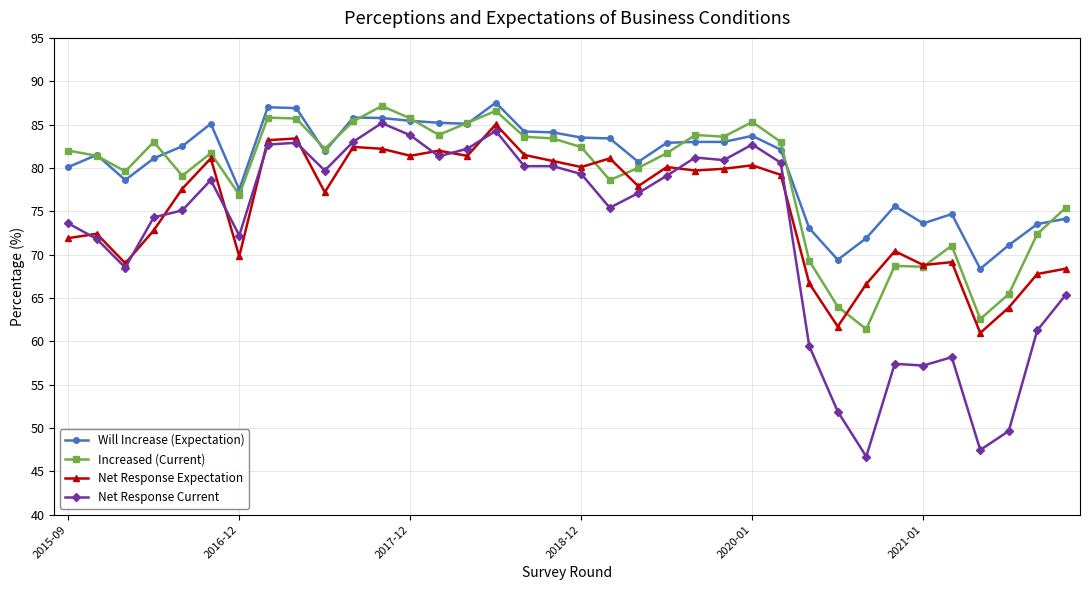

True or false: Will Increase (Expectation) has more than 0 points higher than both neighbors.

True